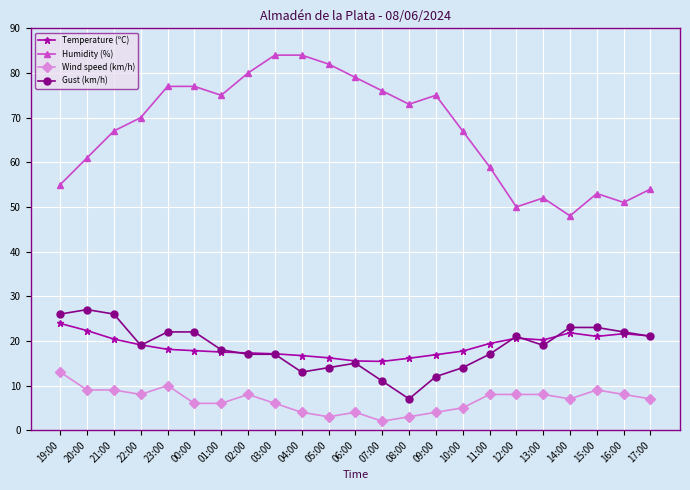

What are all the series names shown in the legend?

Temperature (ºC), Humidity (%), Wind speed (km/h), Gust (km/h)